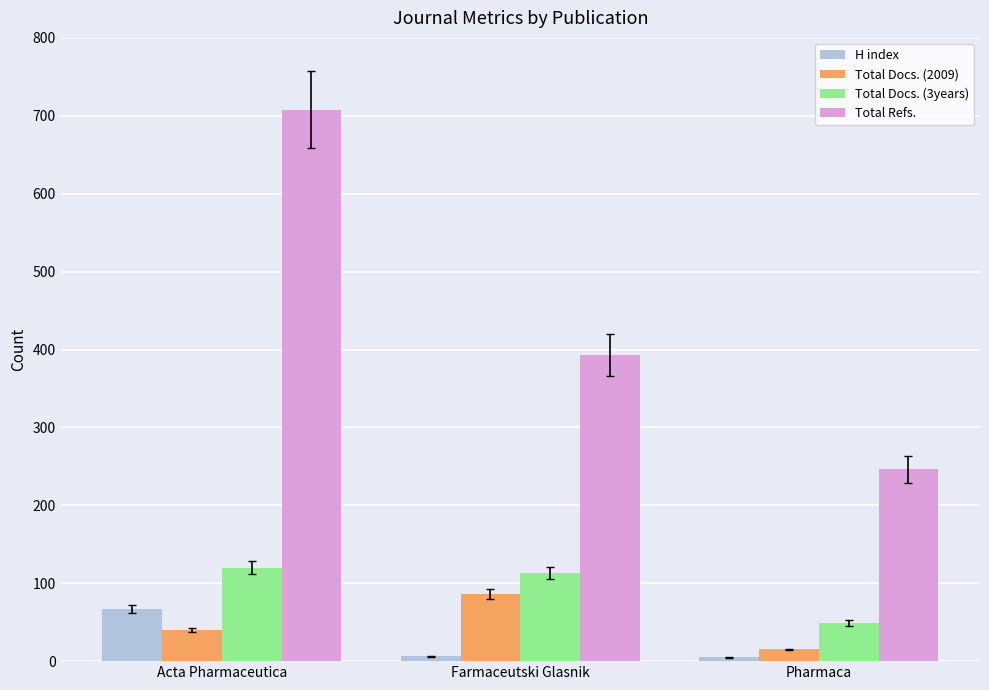

What is the total value across all series at Farmaceutski Glasnik?

598